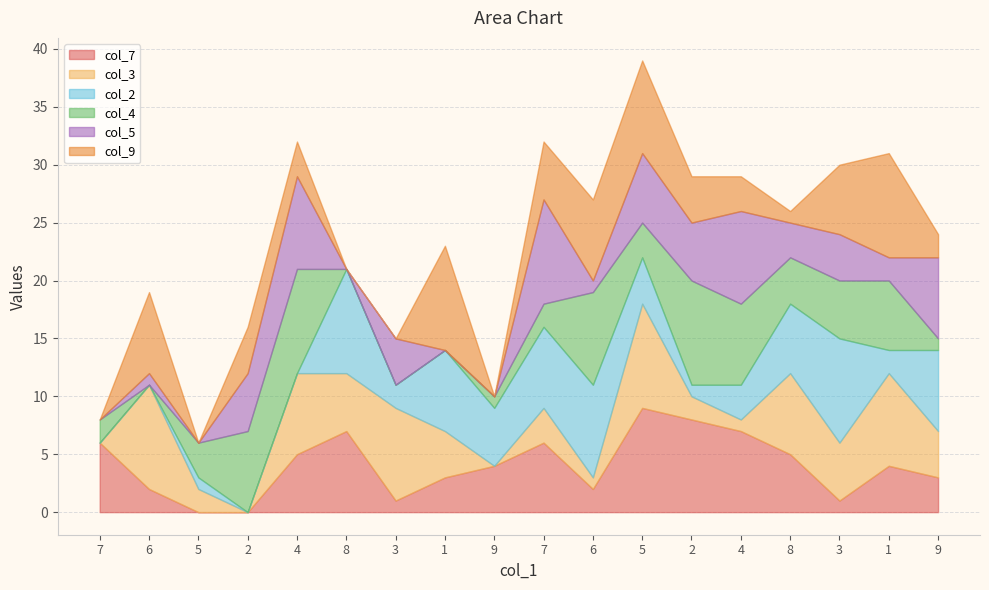

At which category does col_2 reach its first local peak?

5